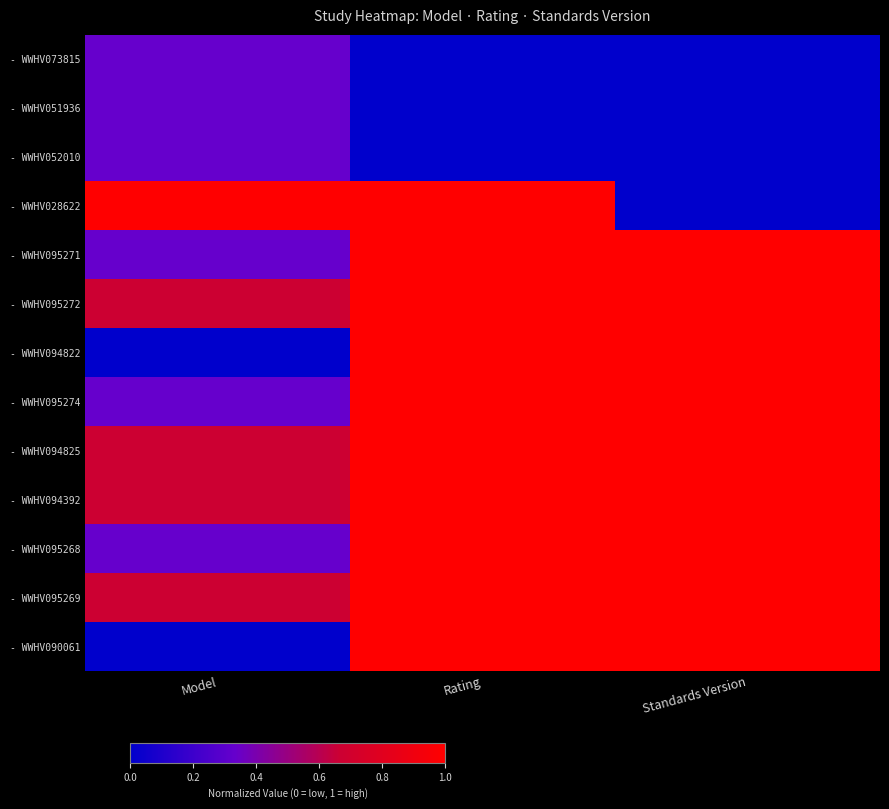

At which category is the sum across all series the highest?

Rating